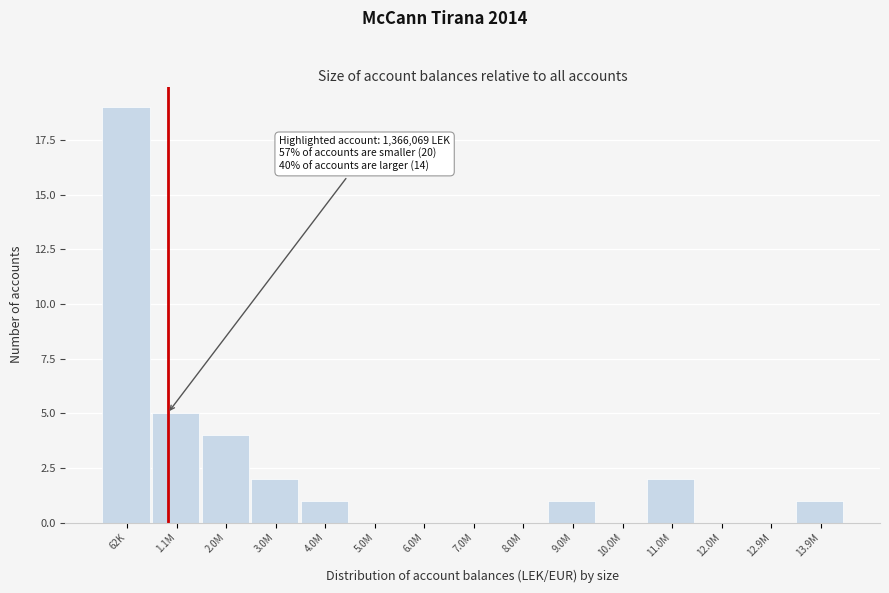

Reading left to right, what are all the values shown in this chart?

62K=19	1.1M=5	2.0M=4	3.0M=2	4.0M=1	5.0M=0	6.0M=0	7.0M=0	8.0M=0	9.0M=1	10.0M=0	11.0M=2	12.0M=0	12.9M=0	13.9M=1